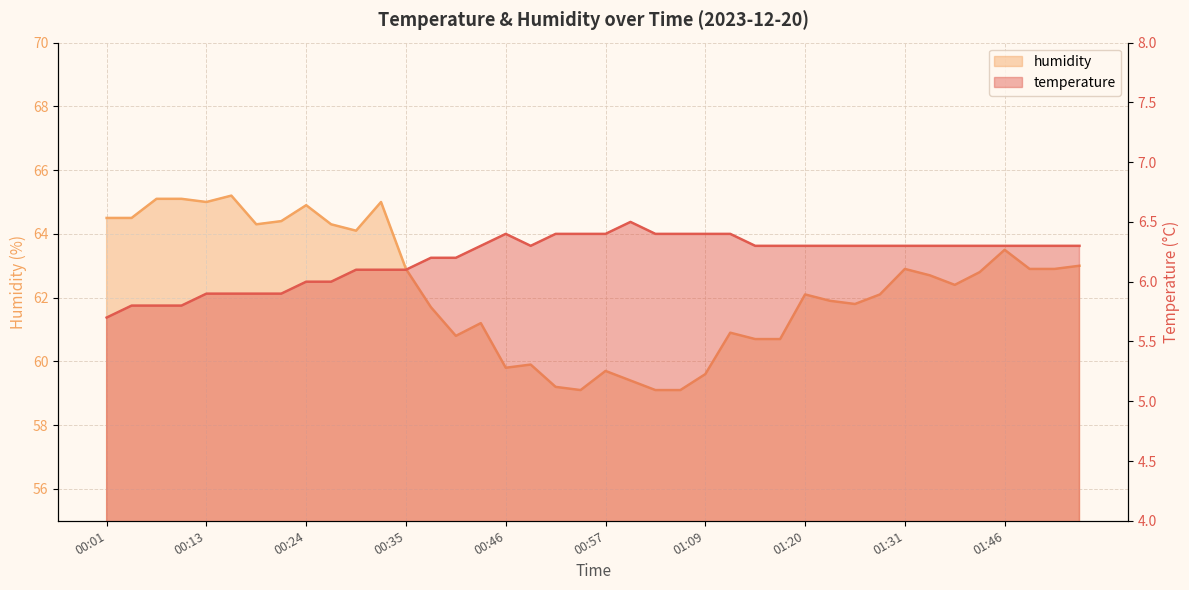

What position from the left is 01:06?

24